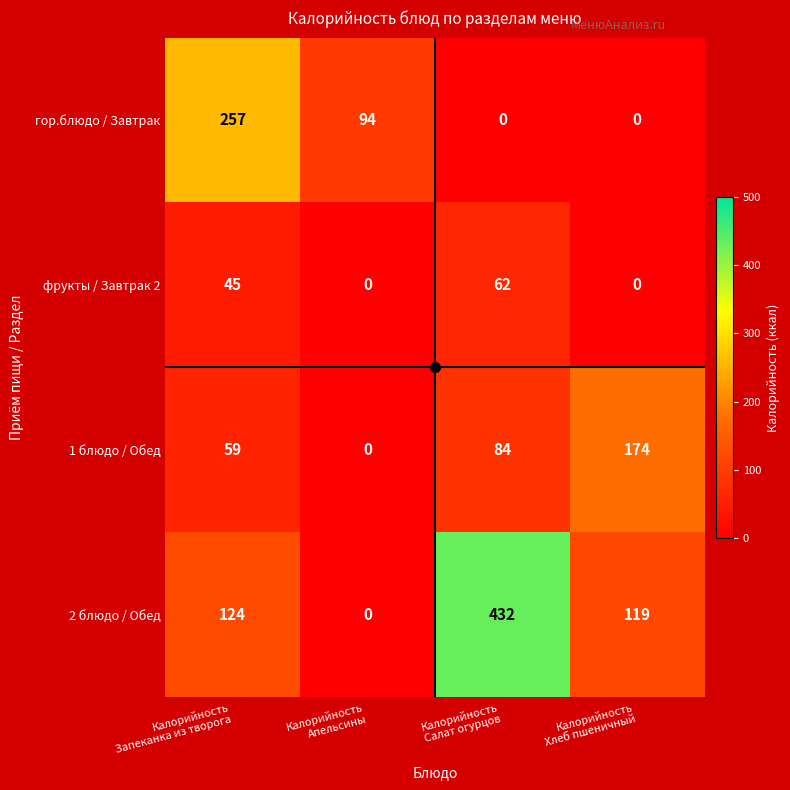

At how many categories does at least one series exceed 87?

4